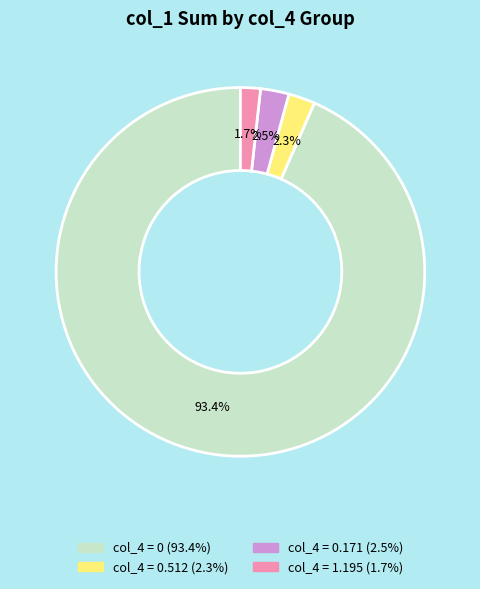

Is there any slice that represents more than half of the pie?

Yes